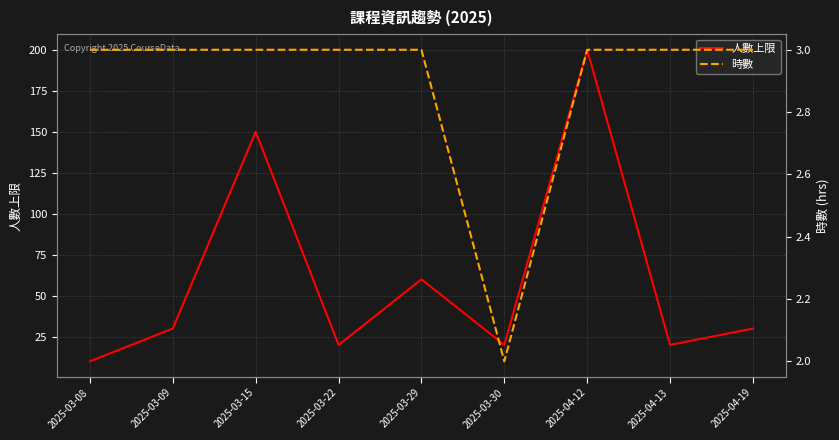

True or false: 時數 and 人數上限 cross at least once.

False